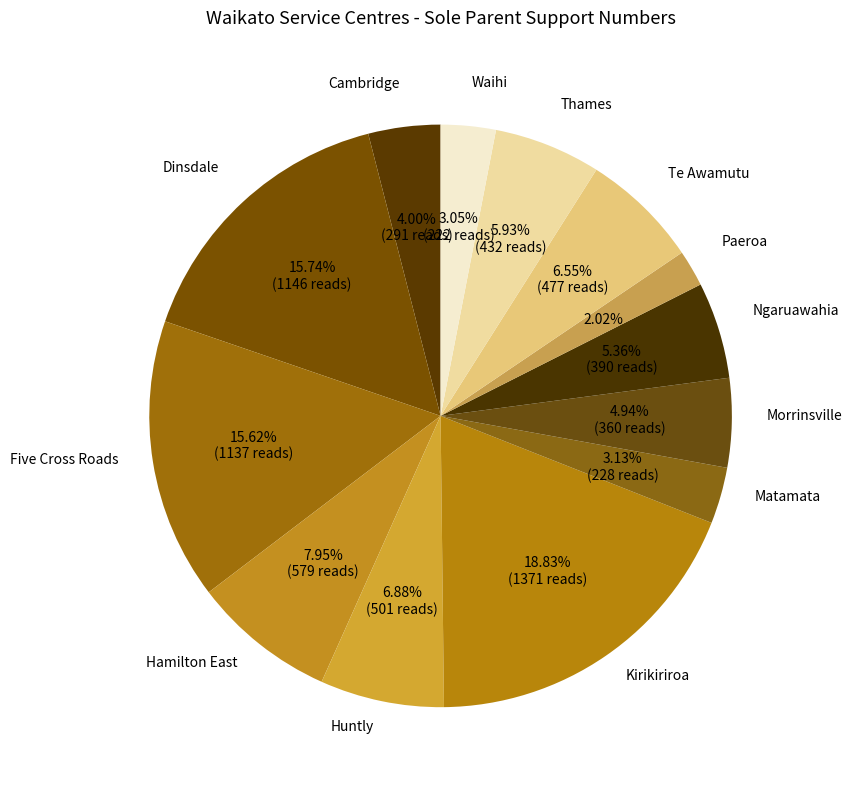

Does any single category account for the majority?

No